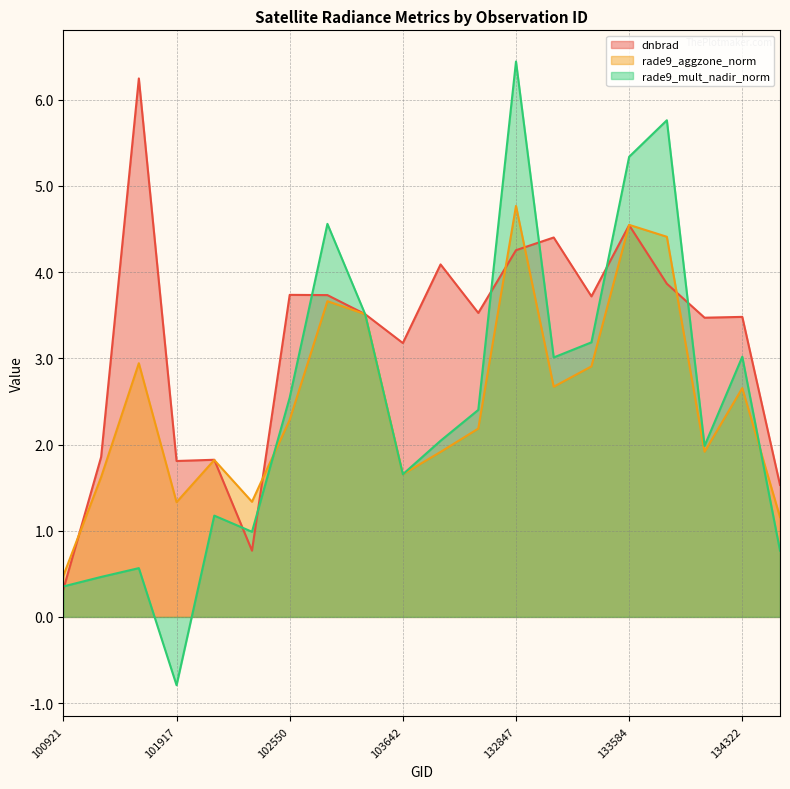

Which label corresponds to the largest value in the chart?

132847